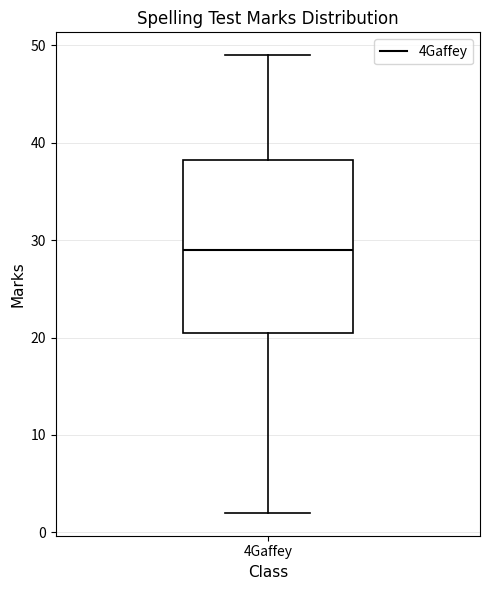

Transcribe this box plot: give where the median line is, the range the box spans, and where the two whiskers end, as read against the y-axis. The values are not printed on the chart, so give them approximately, as read against the axis.

median 29, box 21 to 38, whiskers 2 to 49